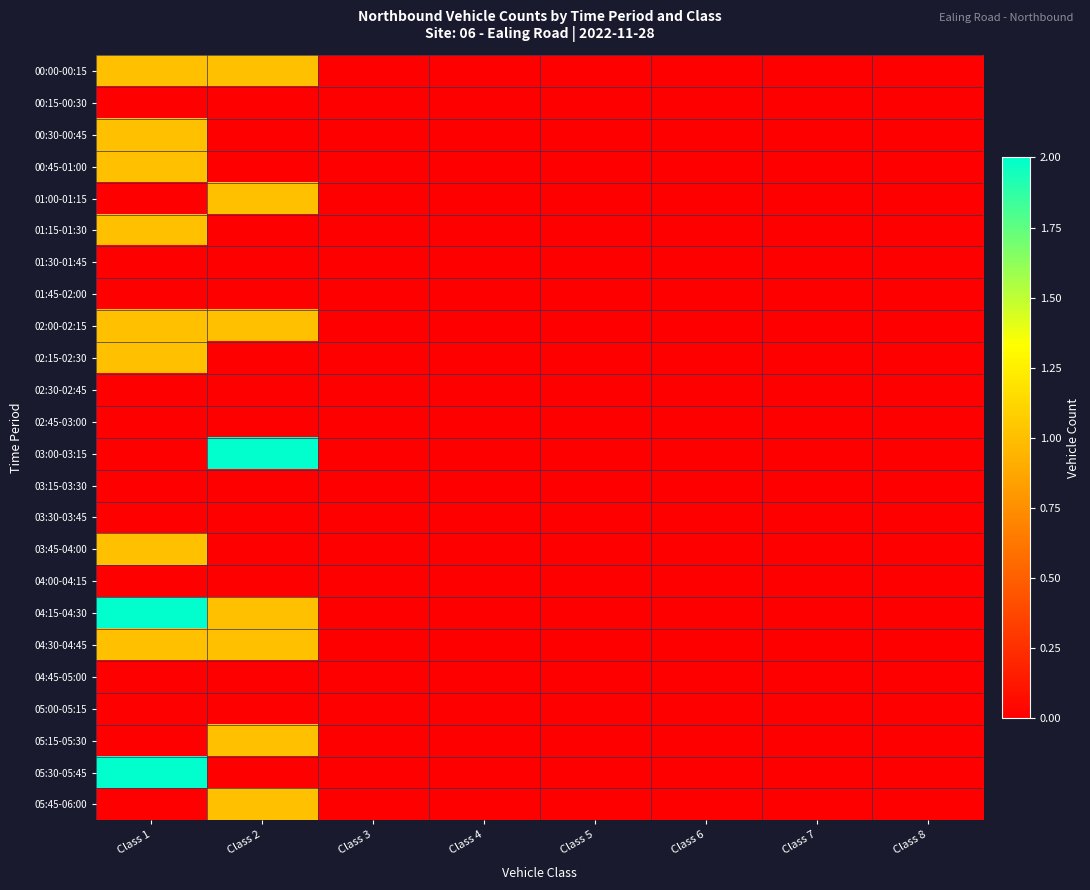

Reading left to right, extract all data points from this chart.

00:00-00:15: Class 1=1	Class 2=1	Class 3=0	Class 4=0	Class 5=0	Class 6=0	Class 7=0	Class 8=0
00:15-00:30: Class 1=0	Class 2=0	Class 3=0	Class 4=0	Class 5=0	Class 6=0	Class 7=0	Class 8=0
00:30-00:45: Class 1=1	Class 2=0	Class 3=0	Class 4=0	Class 5=0	Class 6=0	Class 7=0	Class 8=0
00:45-01:00: Class 1=1	Class 2=0	Class 3=0	Class 4=0	Class 5=0	Class 6=0	Class 7=0	Class 8=0
01:00-01:15: Class 1=0	Class 2=1	Class 3=0	Class 4=0	Class 5=0	Class 6=0	Class 7=0	Class 8=0
01:15-01:30: Class 1=1	Class 2=0	Class 3=0	Class 4=0	Class 5=0	Class 6=0	Class 7=0	Class 8=0
01:30-01:45: Class 1=0	Class 2=0	Class 3=0	Class 4=0	Class 5=0	Class 6=0	Class 7=0	Class 8=0
01:45-02:00: Class 1=0	Class 2=0	Class 3=0	Class 4=0	Class 5=0	Class 6=0	Class 7=0	Class 8=0
02:00-02:15: Class 1=1	Class 2=1	Class 3=0	Class 4=0	Class 5=0	Class 6=0	Class 7=0	Class 8=0
02:15-02:30: Class 1=1	Class 2=0	Class 3=0	Class 4=0	Class 5=0	Class 6=0	Class 7=0	Class 8=0
02:30-02:45: Class 1=0	Class 2=0	Class 3=0	Class 4=0	Class 5=0	Class 6=0	Class 7=0	Class 8=0
02:45-03:00: Class 1=0	Class 2=0	Class 3=0	Class 4=0	Class 5=0	Class 6=0	Class 7=0	Class 8=0
03:00-03:15: Class 1=0	Class 2=2	Class 3=0	Class 4=0	Class 5=0	Class 6=0	Class 7=0	Class 8=0
03:15-03:30: Class 1=0	Class 2=0	Class 3=0	Class 4=0	Class 5=0	Class 6=0	Class 7=0	Class 8=0
03:30-03:45: Class 1=0	Class 2=0	Class 3=0	Class 4=0	Class 5=0	Class 6=0	Class 7=0	Class 8=0
03:45-04:00: Class 1=1	Class 2=0	Class 3=0	Class 4=0	Class 5=0	Class 6=0	Class 7=0	Class 8=0
04:00-04:15: Class 1=0	Class 2=0	Class 3=0	Class 4=0	Class 5=0	Class 6=0	Class 7=0	Class 8=0
04:15-04:30: Class 1=2	Class 2=1	Class 3=0	Class 4=0	Class 5=0	Class 6=0	Class 7=0	Class 8=0
04:30-04:45: Class 1=1	Class 2=1	Class 3=0	Class 4=0	Class 5=0	Class 6=0	Class 7=0	Class 8=0
04:45-05:00: Class 1=0	Class 2=0	Class 3=0	Class 4=0	Class 5=0	Class 6=0	Class 7=0	Class 8=0
05:00-05:15: Class 1=0	Class 2=0	Class 3=0	Class 4=0	Class 5=0	Class 6=0	Class 7=0	Class 8=0
05:15-05:30: Class 1=0	Class 2=1	Class 3=0	Class 4=0	Class 5=0	Class 6=0	Class 7=0	Class 8=0
05:30-05:45: Class 1=2	Class 2=0	Class 3=0	Class 4=0	Class 5=0	Class 6=0	Class 7=0	Class 8=0
05:45-06:00: Class 1=0	Class 2=1	Class 3=0	Class 4=0	Class 5=0	Class 6=0	Class 7=0	Class 8=0